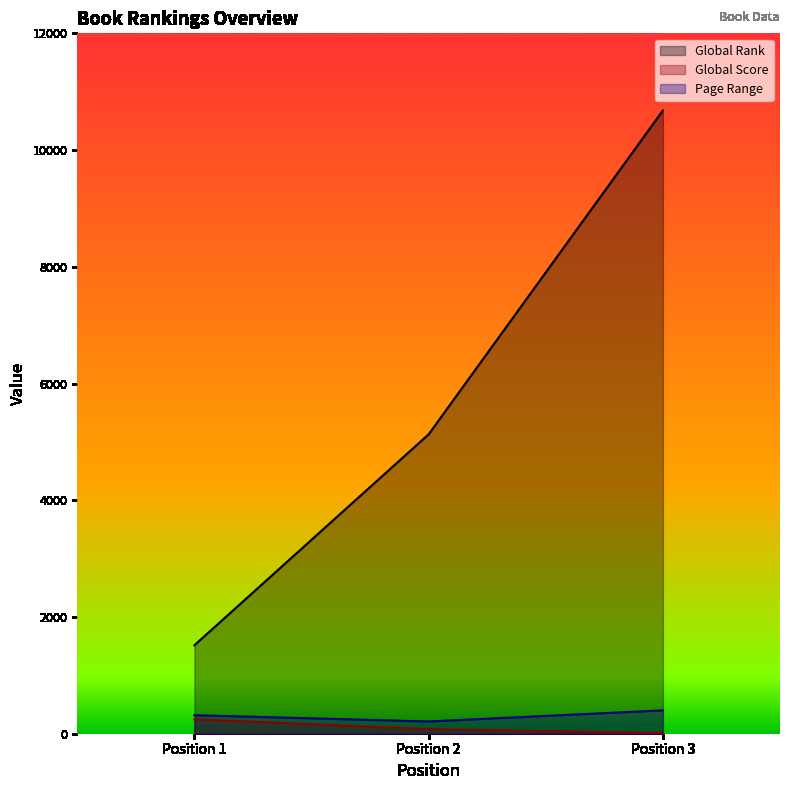

What is the sum of all Global Score values?

338